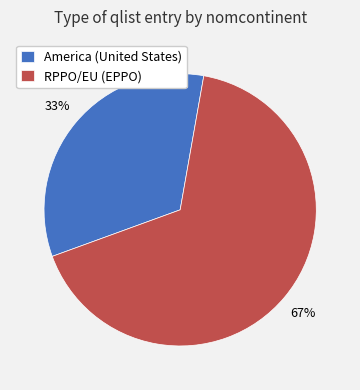

To the nearest percent, what is the average slice percentage?

50%